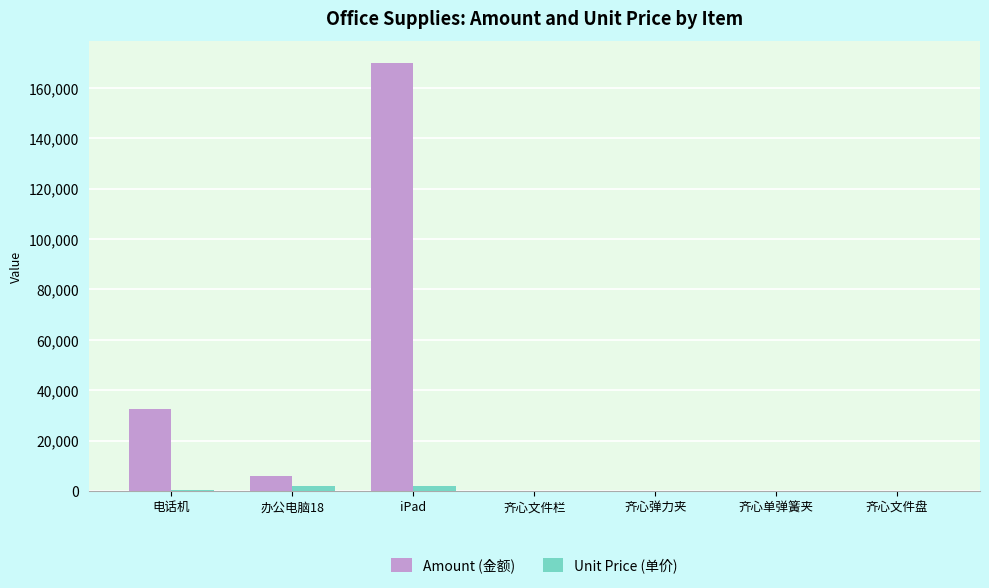

Is the value of Amount (金额) at 电话机 greater than the value of Unit Price (单价) at 办公电脑18?

Yes